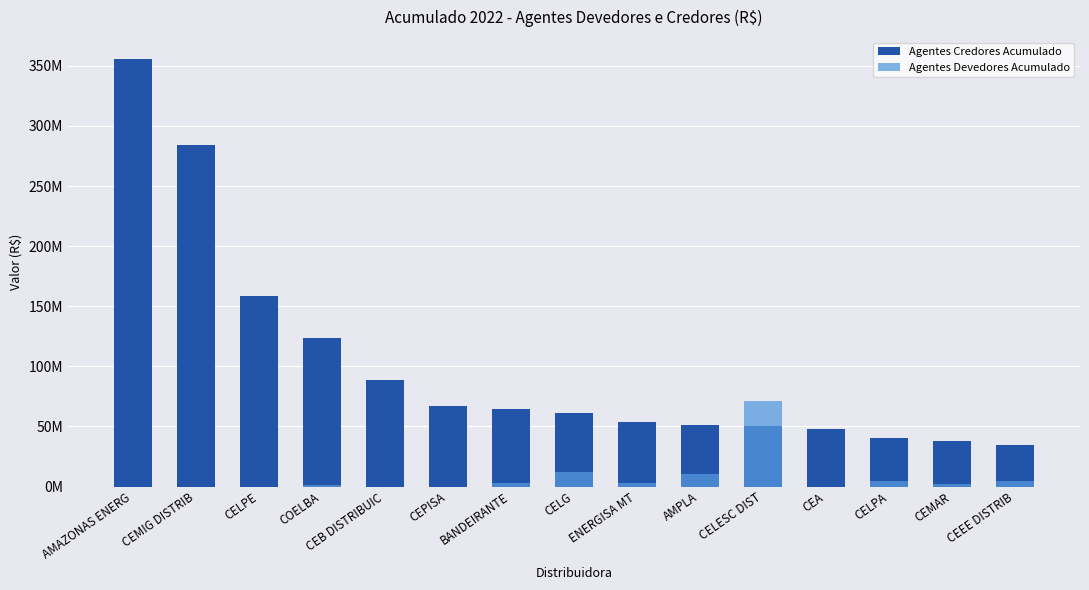

List the series in order of their overall mean, highest first.

Agentes Credores Acumulado, Agentes Devedores Acumulado